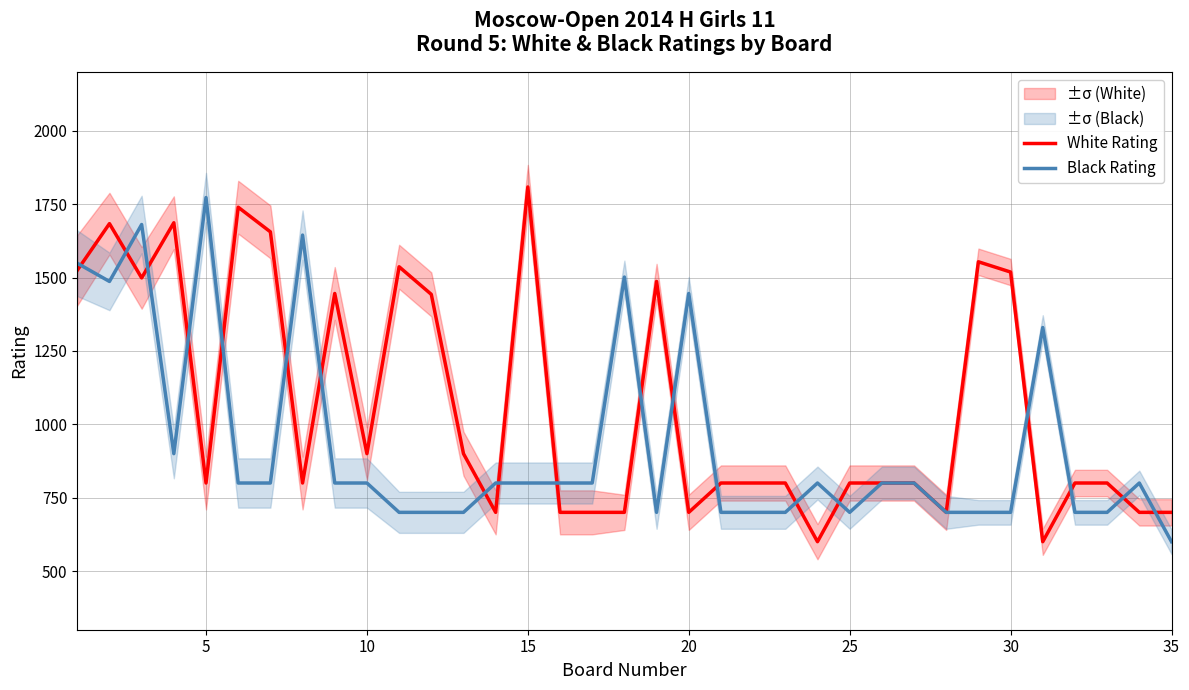

Does the chart have visible grid lines?

Yes